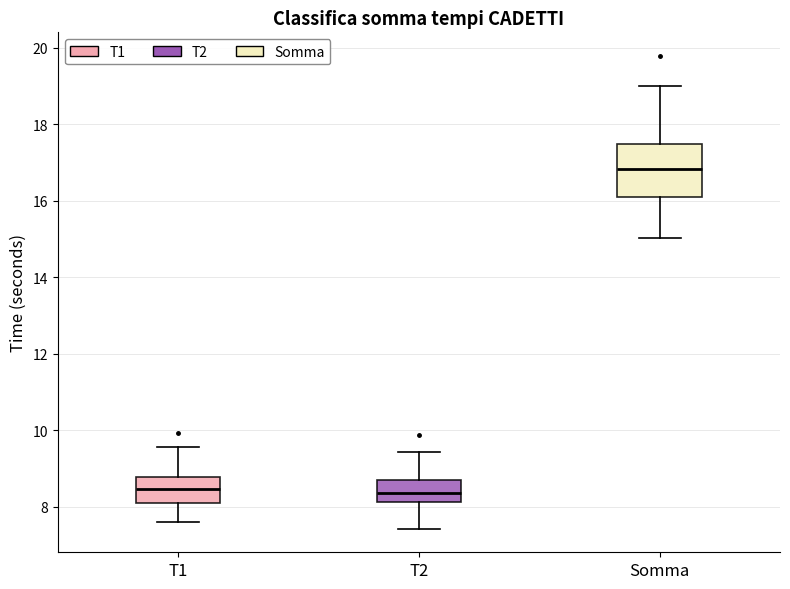

Reading left to right, transcribe this box plot: for each box, give where its median line is, the range the box spans, and where its two whiskers end, as read against the y-axis. The values are not printed on the chart, so give them approximately, as read against the axis.

T1: median 8.4, box 8.0 to 8.8, whiskers 7.6 to 9.6
T2: median 8.4, box 8.2 to 8.8, whiskers 7.4 to 9.4
Somma: median 16.8, box 16.2 to 17.4, whiskers 15.0 to 19.0